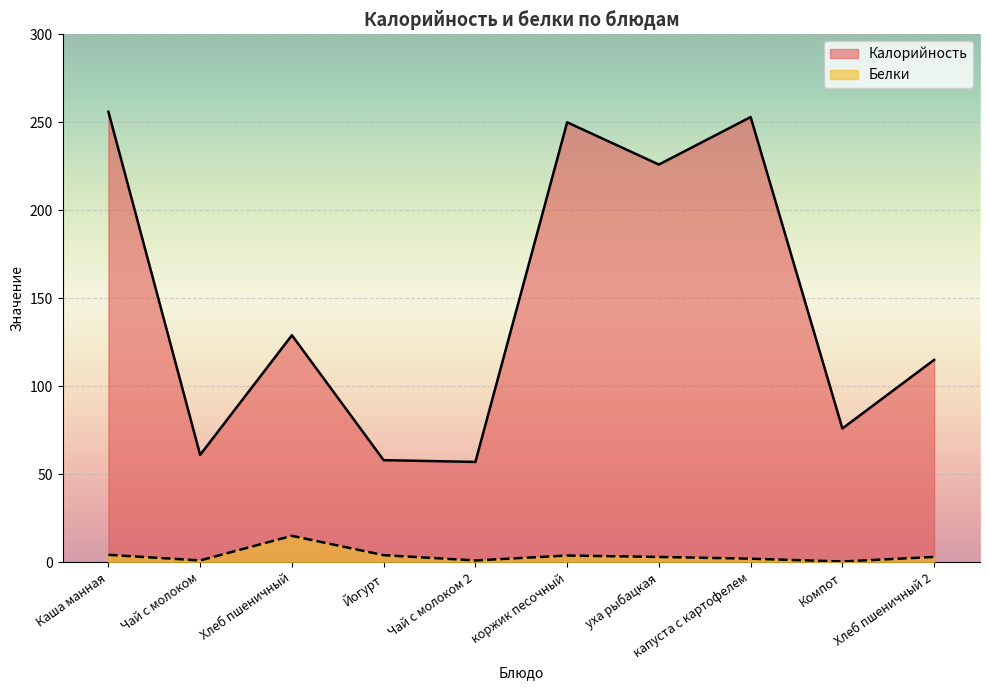

Read the Белки value at Йогурт.

4.0